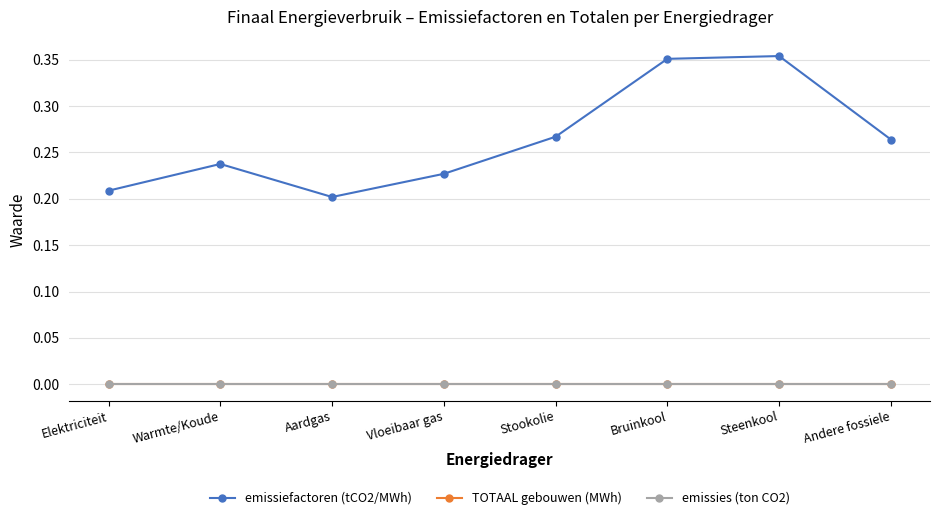

What value does the emissiefactoren (tCO2/MWh) series have at Warmte/Koude?

0.2